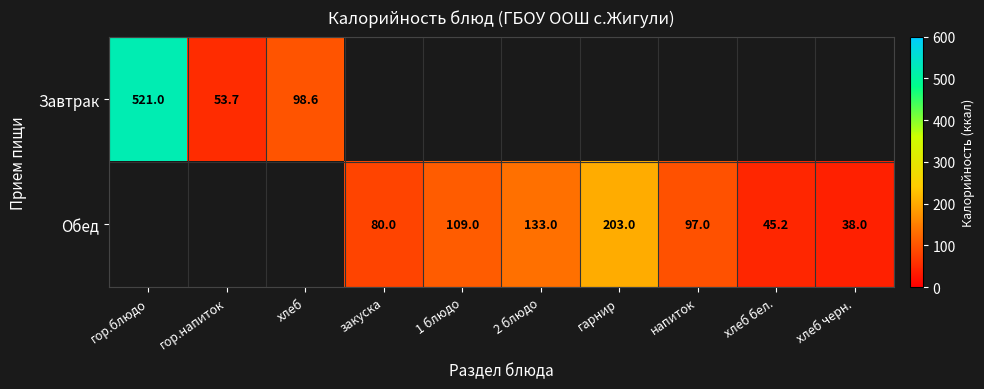

The Обед series shows 49.9 at хлеб черн.. True or false?

False